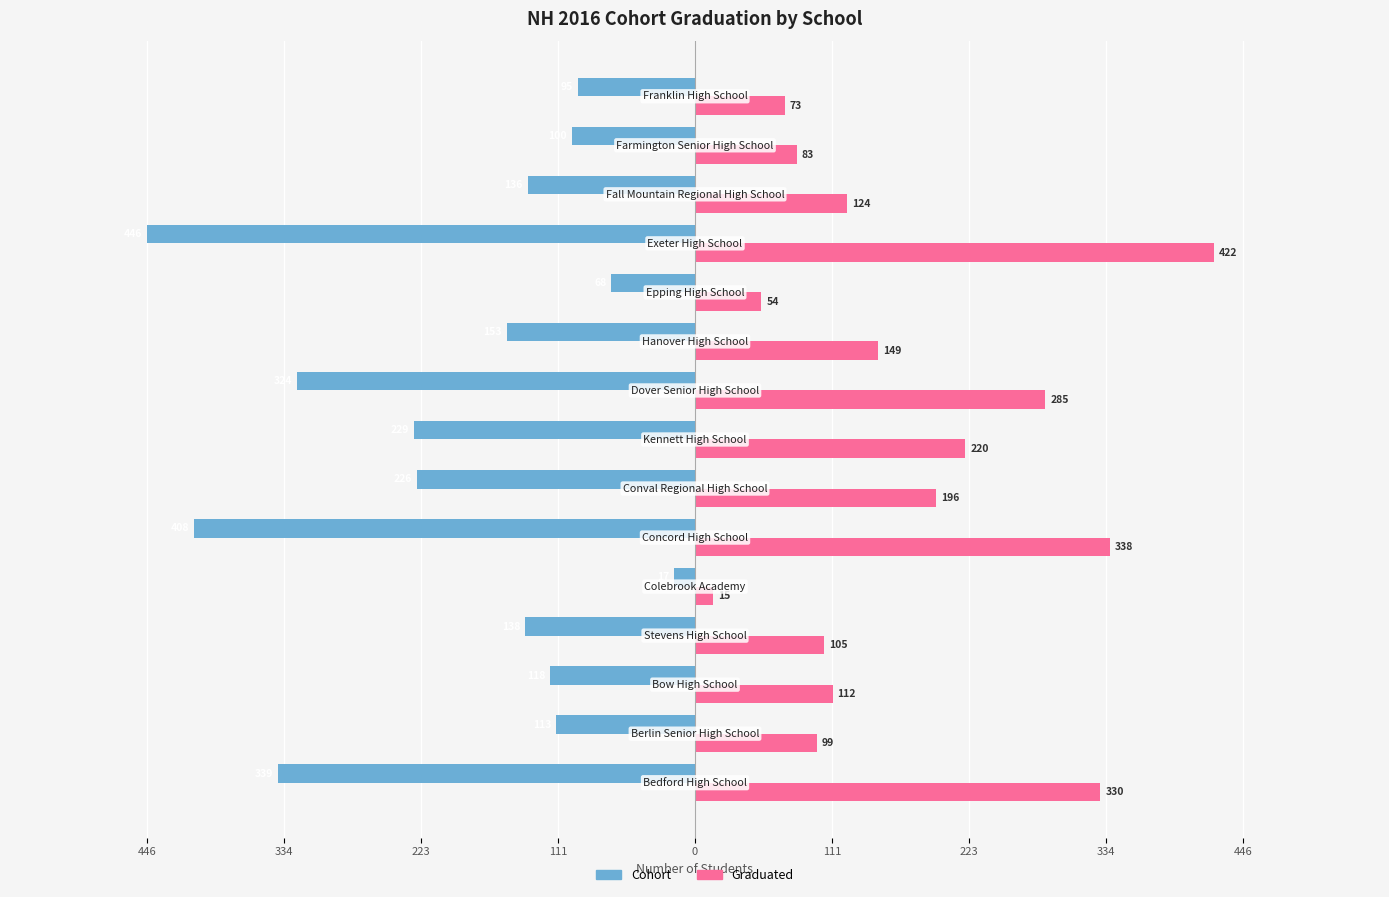

What are all the series names shown in the legend?

Cohort, Graduated